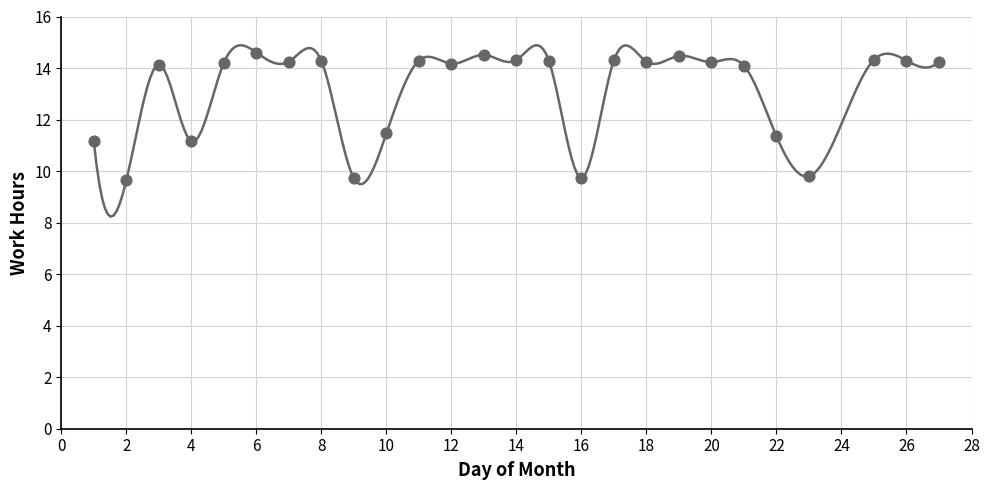

What is the range of X values (max minus min)?

26.0